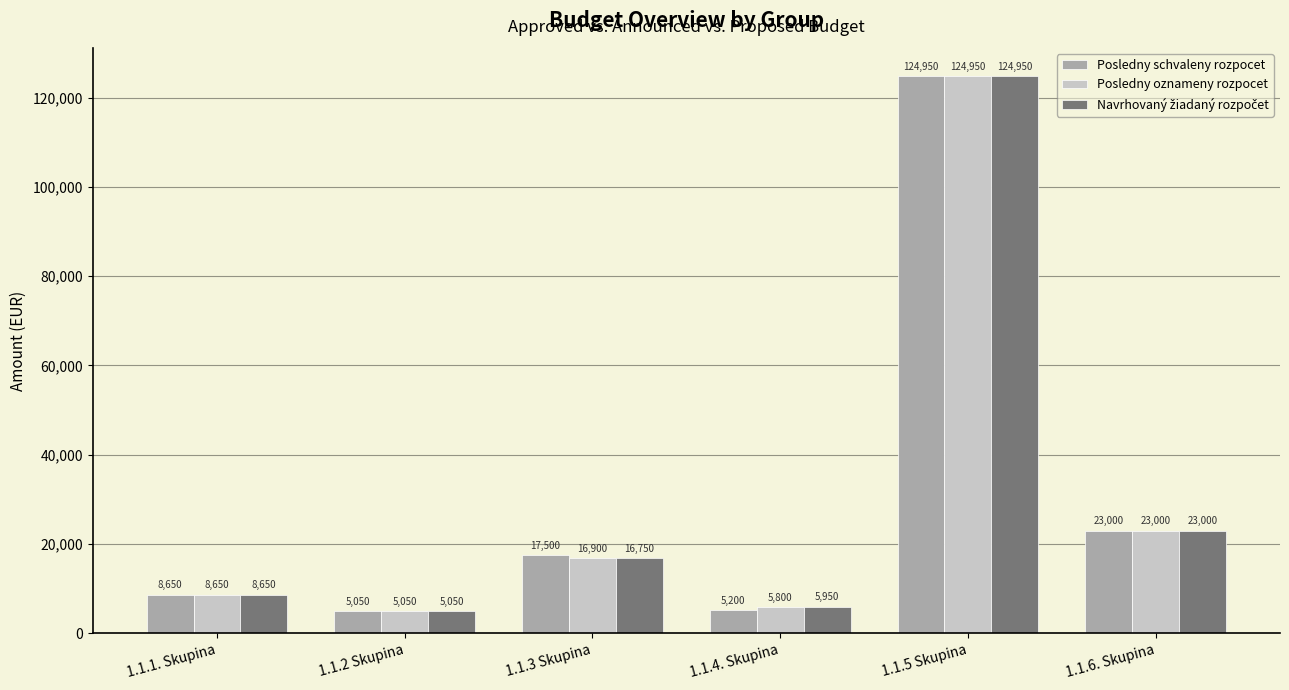

At which category is the sum across all series the highest?

1.1.5 Skupina